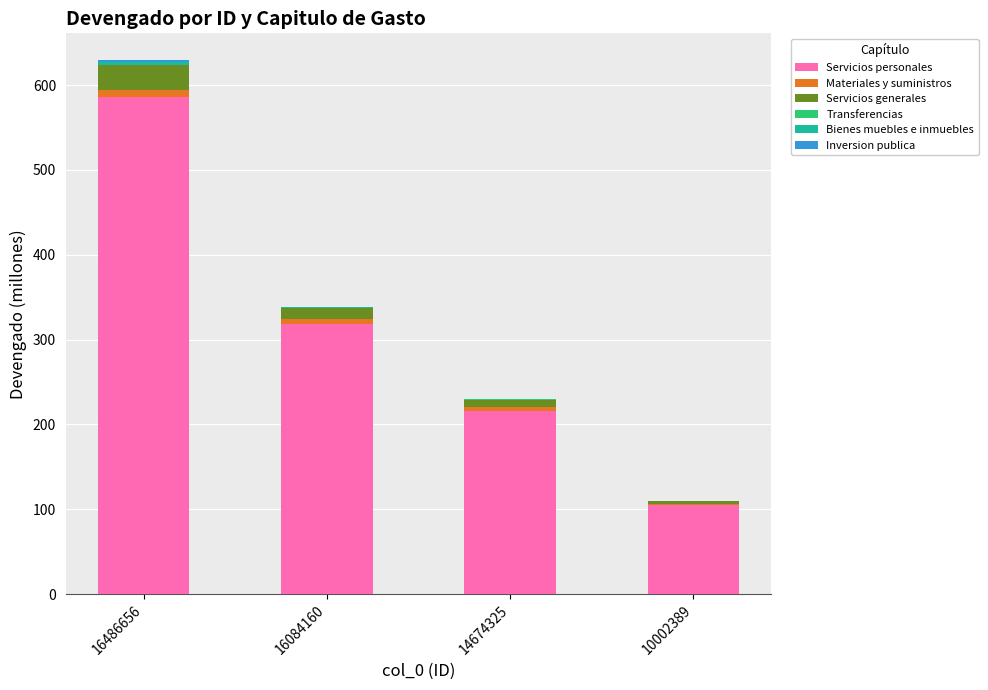

True or false: Servicios personales has a value of 70.3 at 10002389.

False